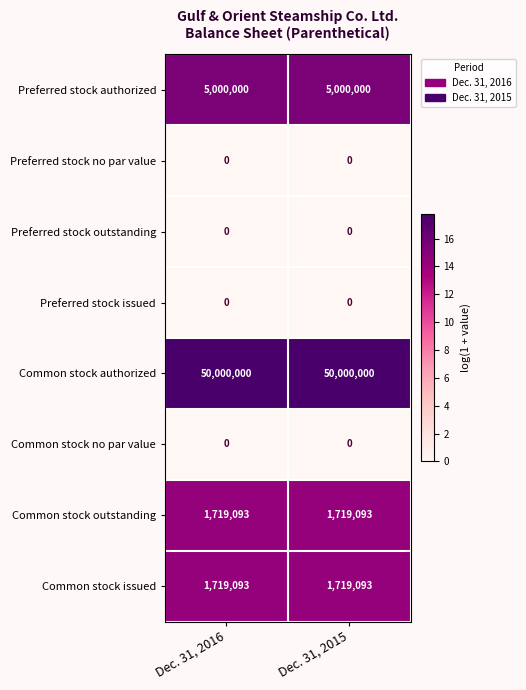

Reading left to right, list all the values displayed in this chart.

Preferred stock authorized: Dec. 31, 2016=5000000	Dec. 31, 2015=5000000
Preferred stock no par value: Dec. 31, 2016=0	Dec. 31, 2015=0
Preferred stock outstanding: Dec. 31, 2016=0	Dec. 31, 2015=0
Preferred stock issued: Dec. 31, 2016=0	Dec. 31, 2015=0
Common stock authorized: Dec. 31, 2016=50000000	Dec. 31, 2015=50000000
Common stock no par value: Dec. 31, 2016=0	Dec. 31, 2015=0
Common stock outstanding: Dec. 31, 2016=1719093	Dec. 31, 2015=1719093
Common stock issued: Dec. 31, 2016=1719093	Dec. 31, 2015=1719093